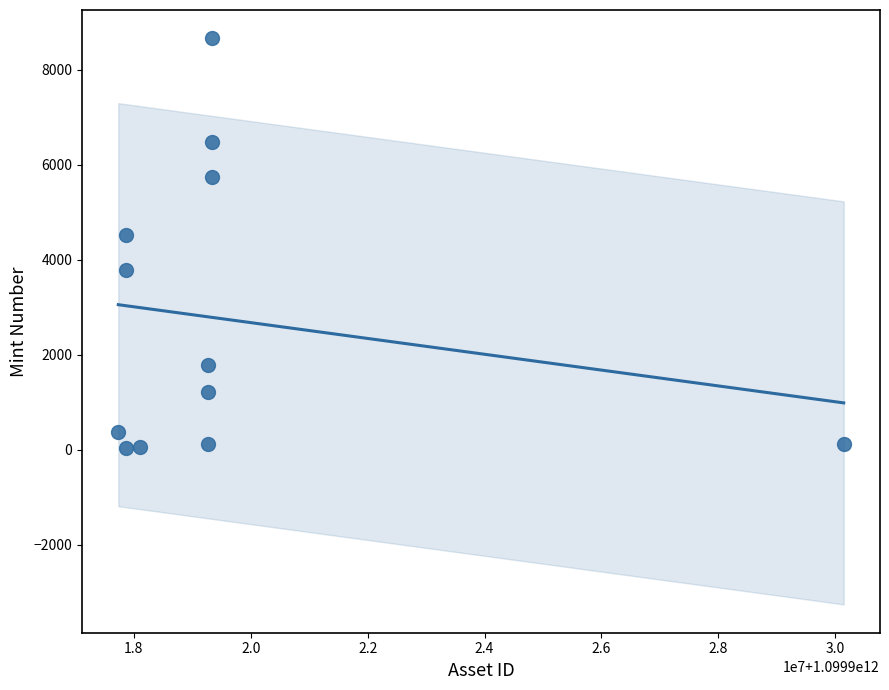

What Y value in the scatter plot is closest to 4345?

4528